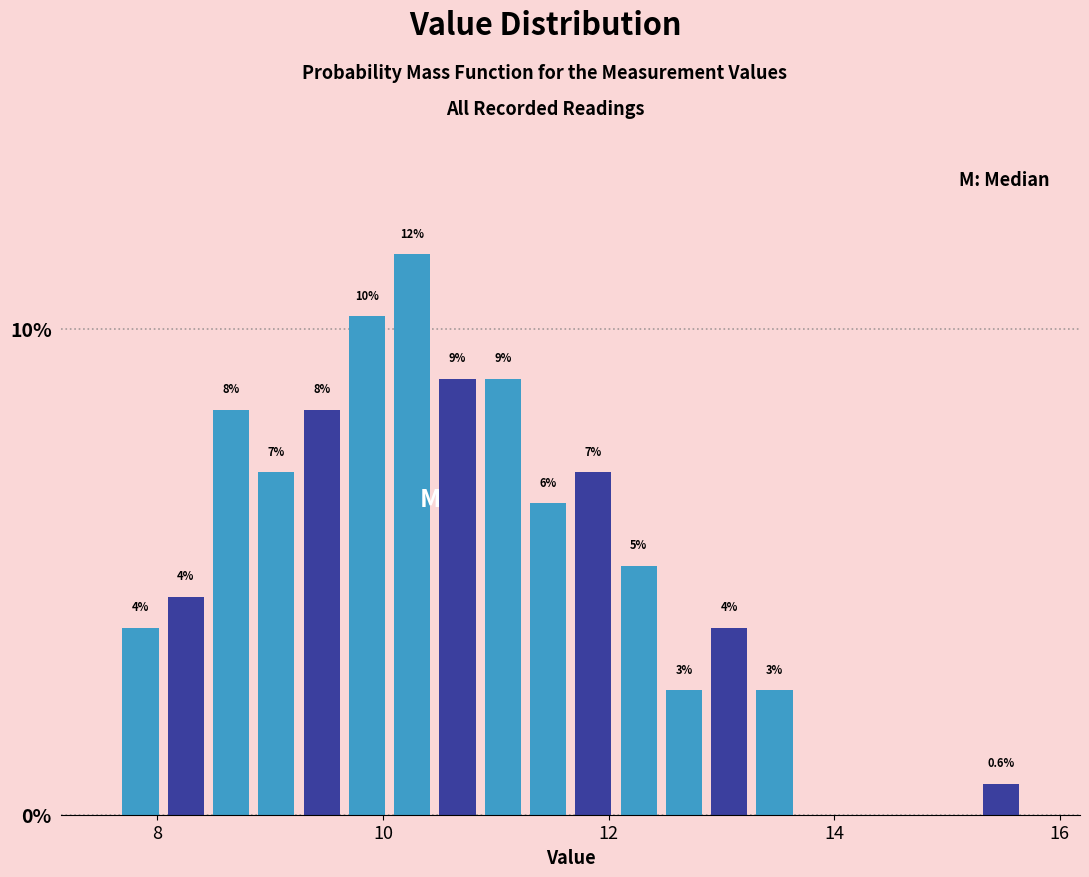

Read against the x-axis, roughly where is the centre of the tallest bar?

10.2